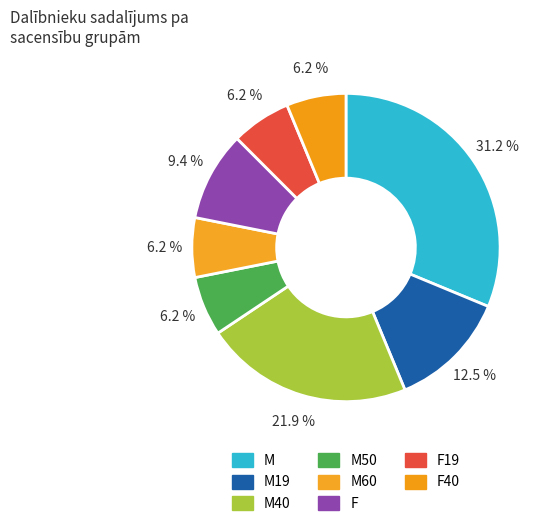

To the nearest percent, what is the difference between the largest and smallest slice percentages?

25%